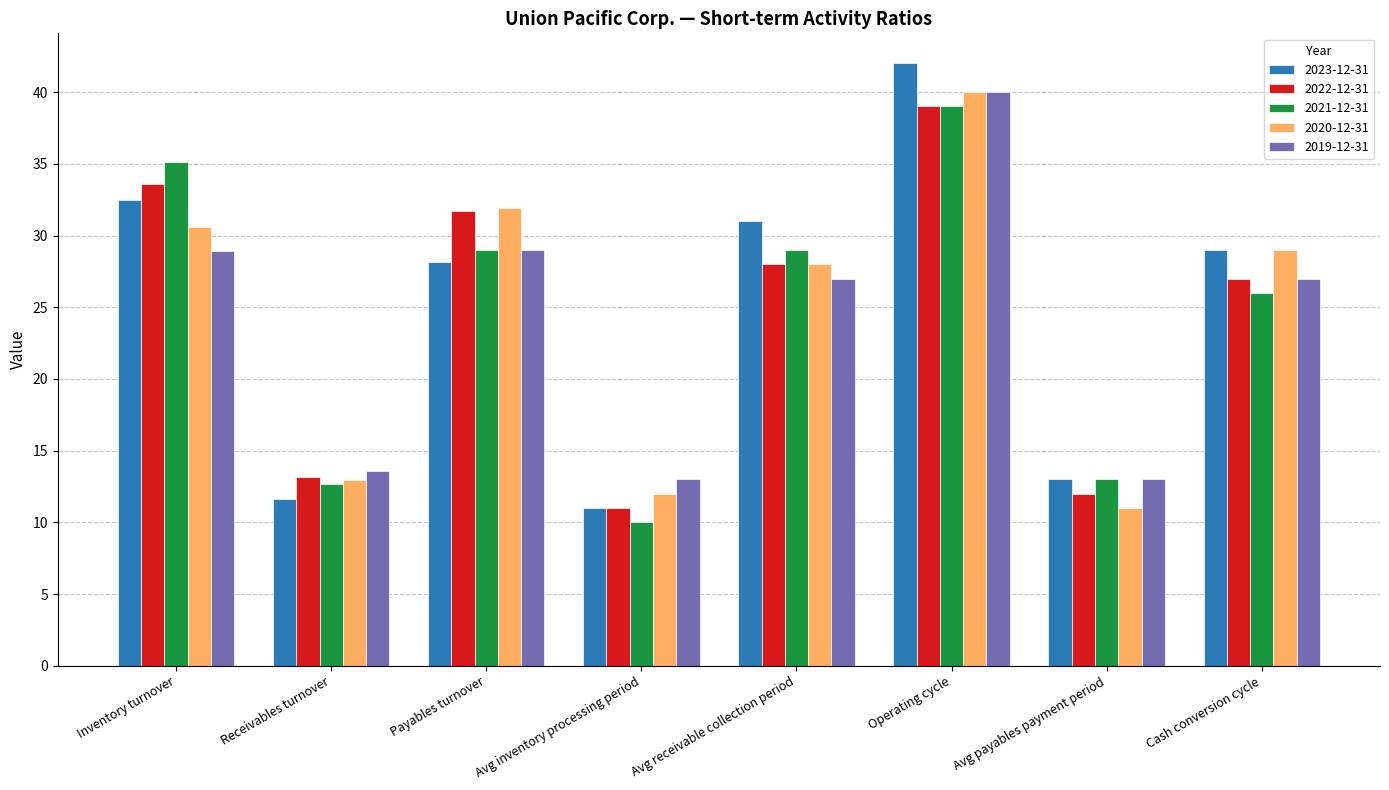

The 2020-12-31 series shows 51.6 at Inventory turnover. True or false?

False